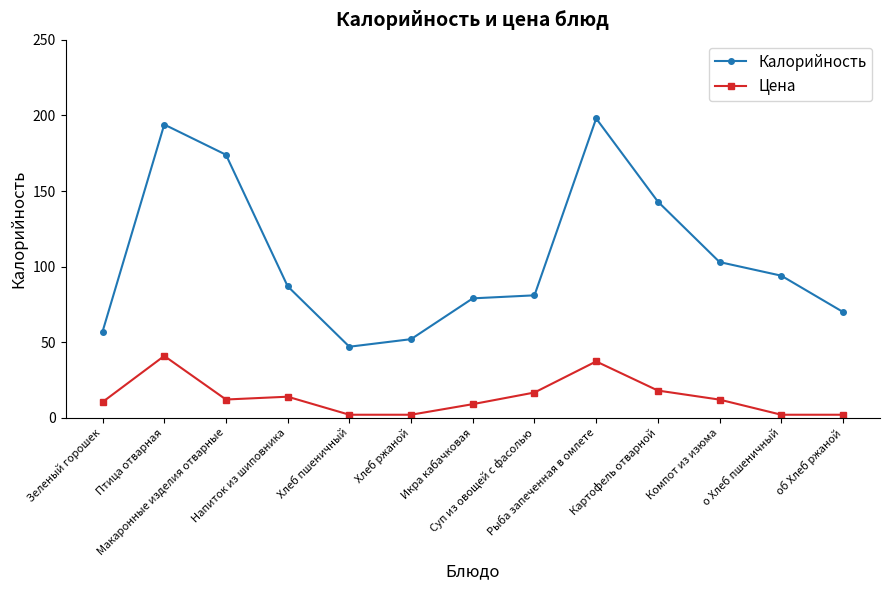

In Калорийность, how many points are lower than both neighbors (excluding endpoints)?

1